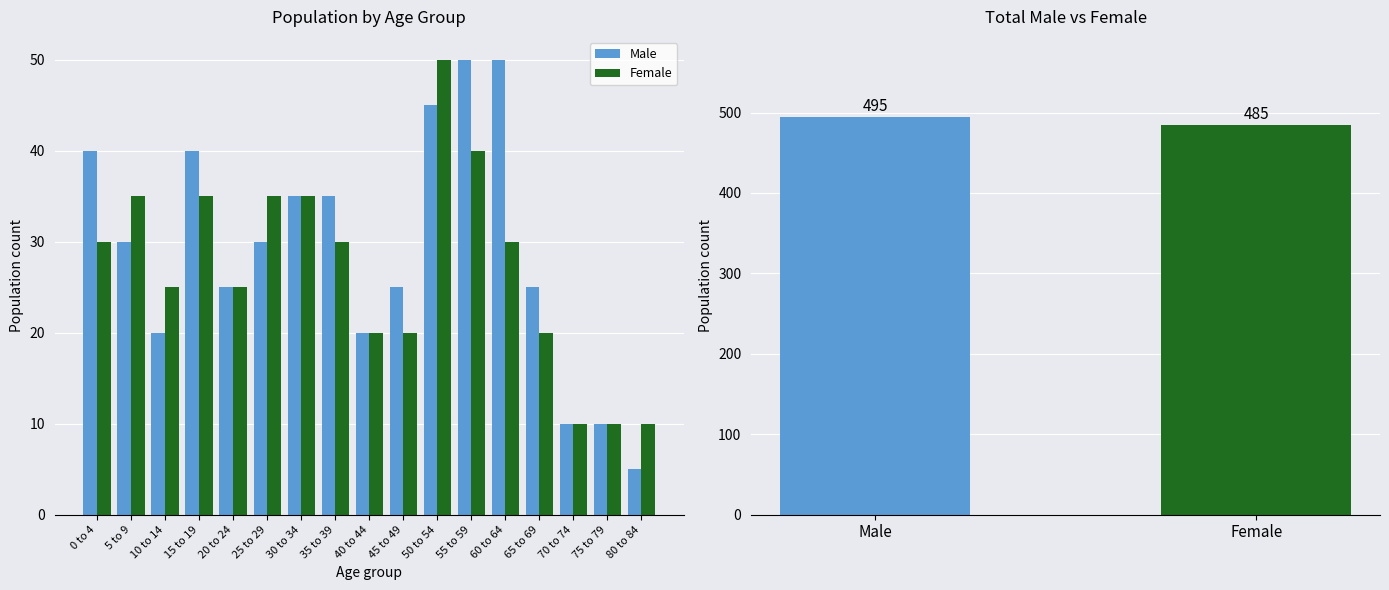

How many bars are there in each group?

2